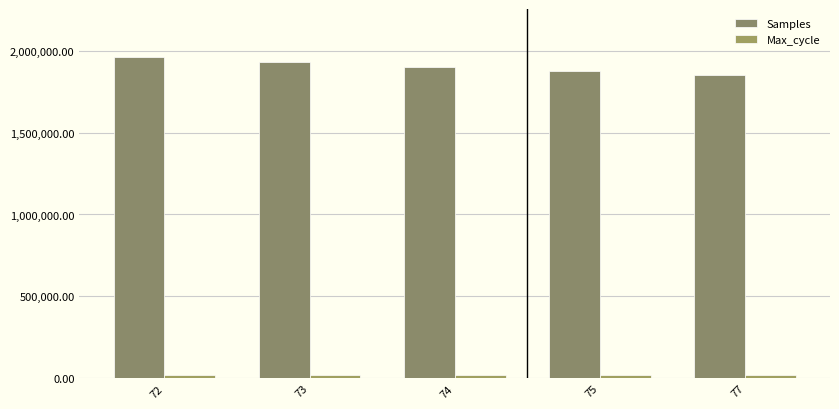

True or false: Max_cycle has a value of 21156 at 75.

True